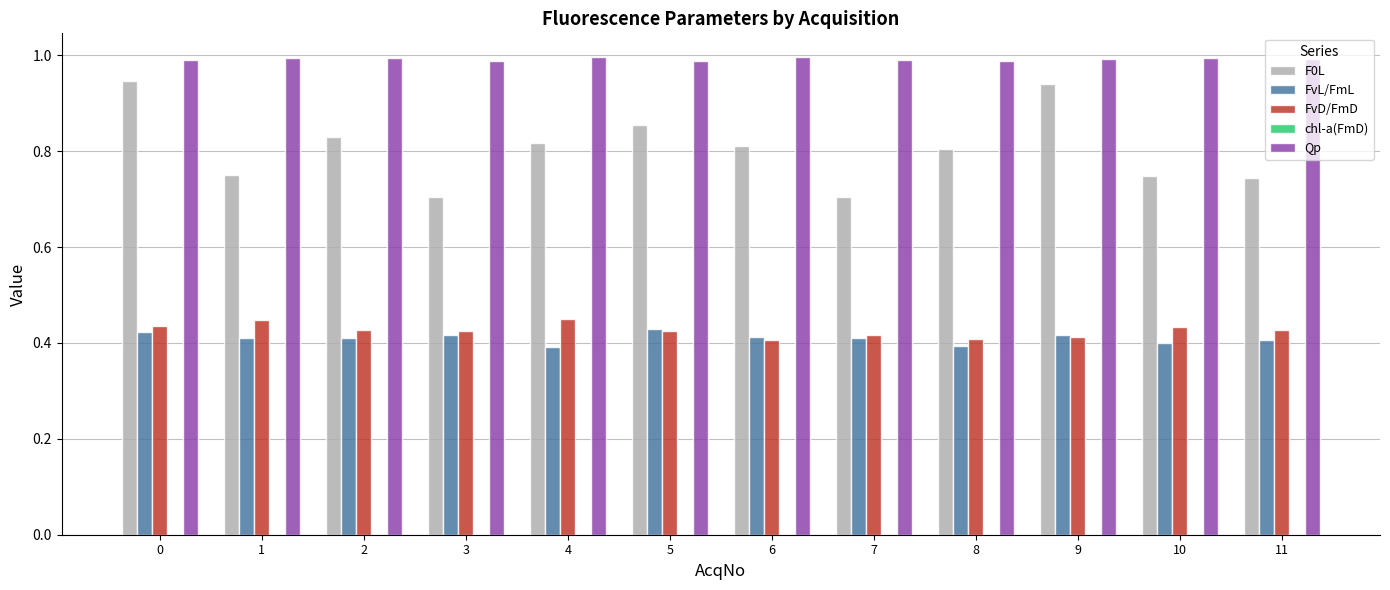

Between 3 and 9, which series saw the biggest shift?

F0L